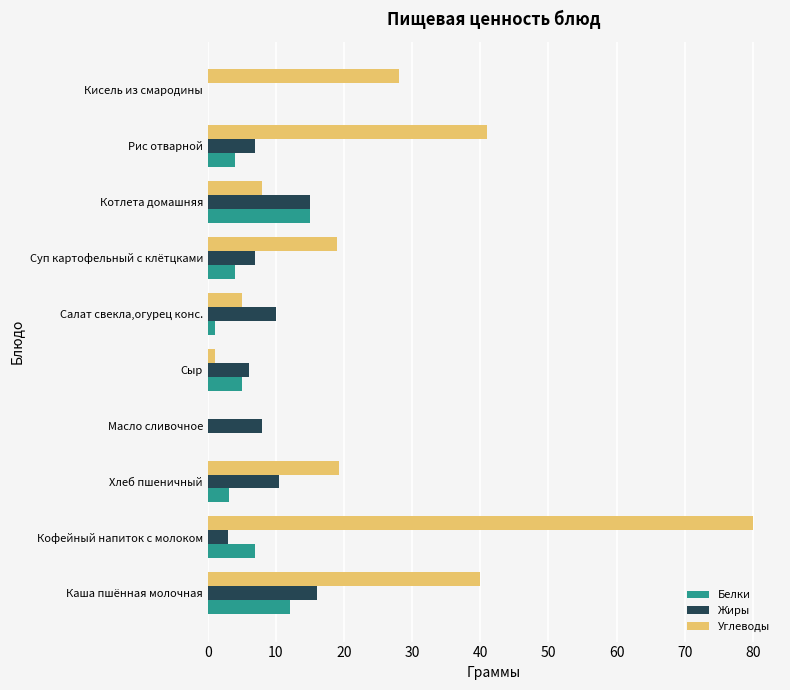

Which series has the largest total across all categories?

Углеводы